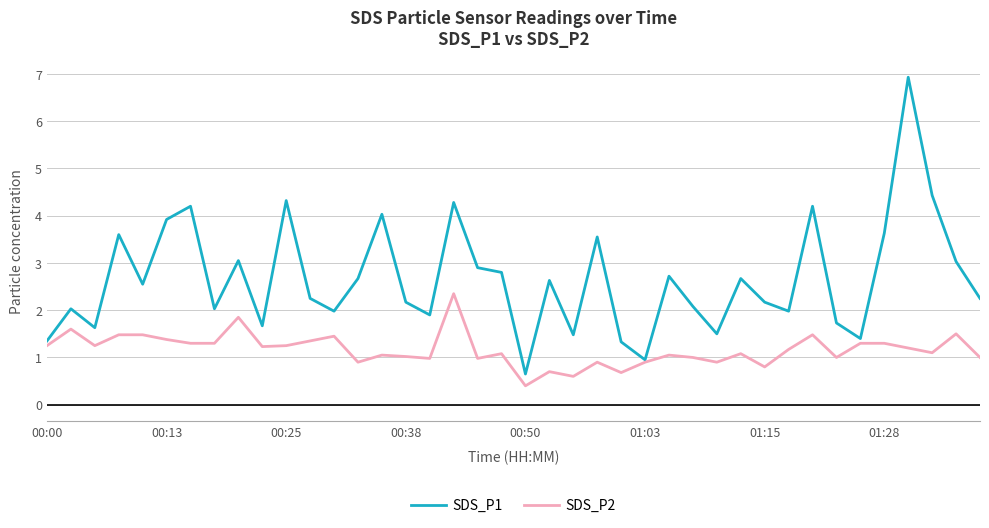

Is this an area chart (filled region under the line)?

No